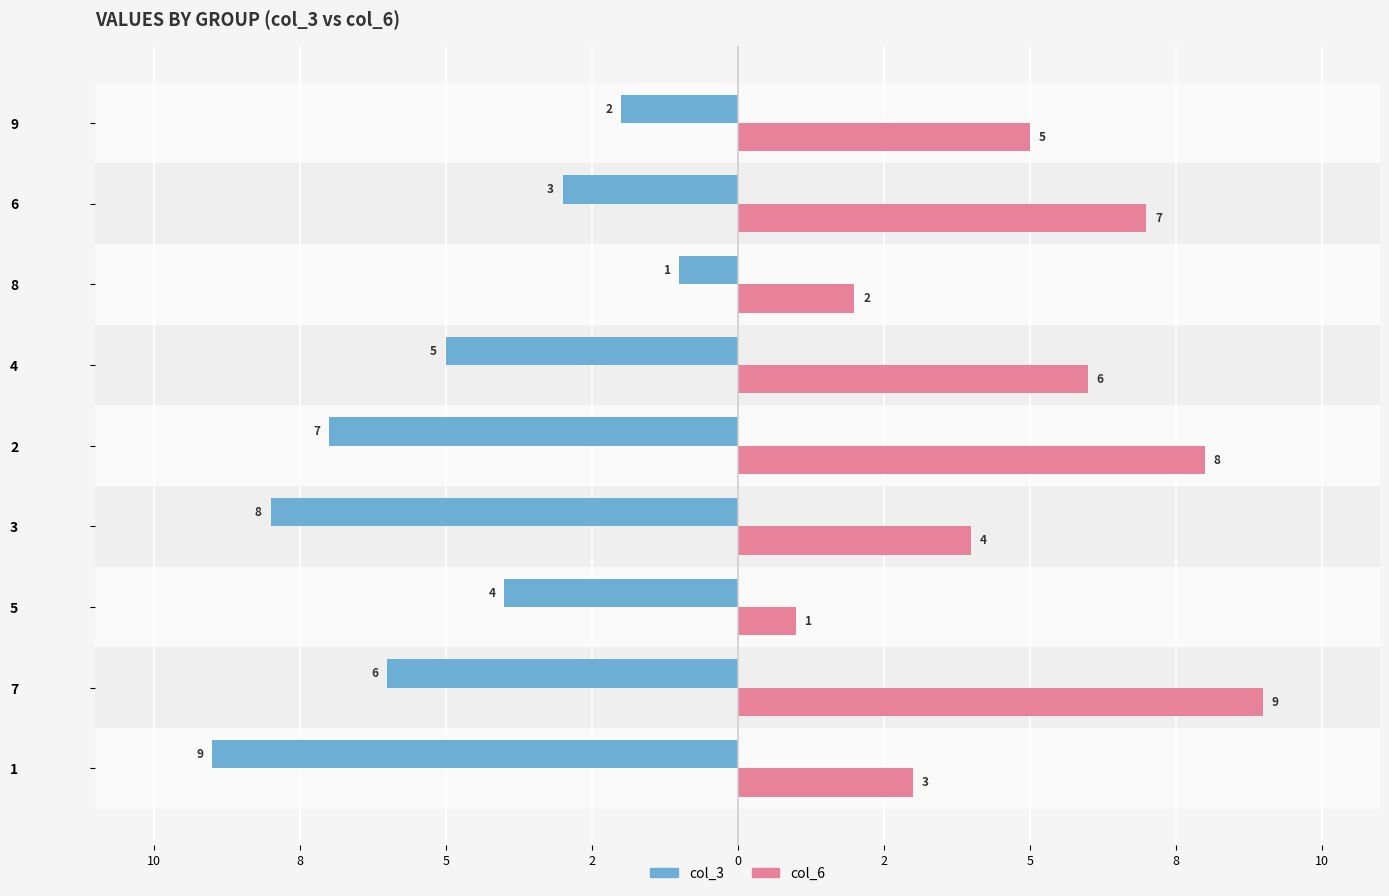

What are all the series names shown in the legend?

col_3, col_6